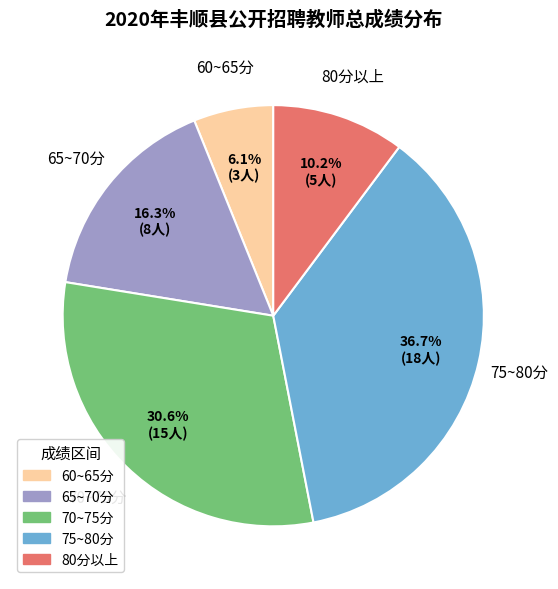

Is there a majority slice in this chart?

No